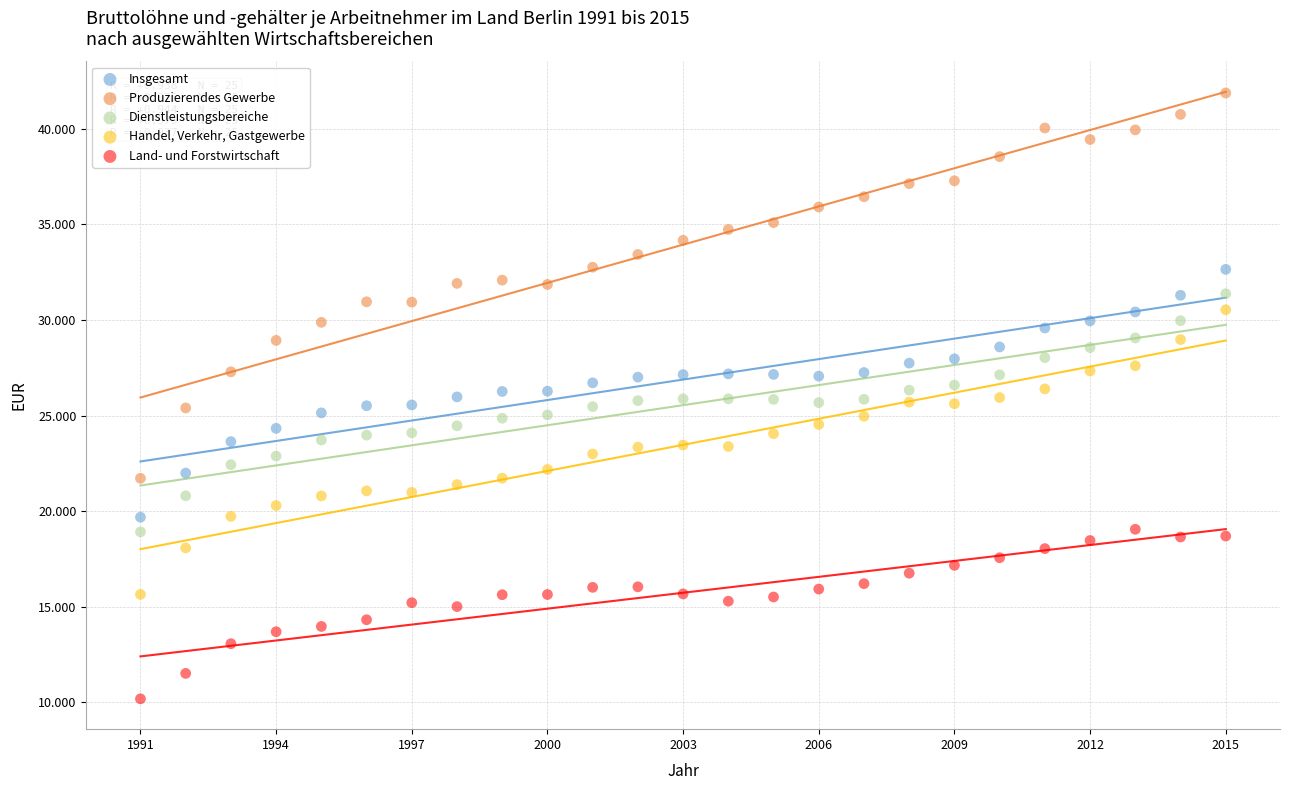

What are all the series names shown in the legend?

Insgesamt, Produzierendes Gewerbe, Dienstleistungsbereiche, Handel, Verkehr, Gastgewerbe, Land- und Forstwirtschaft